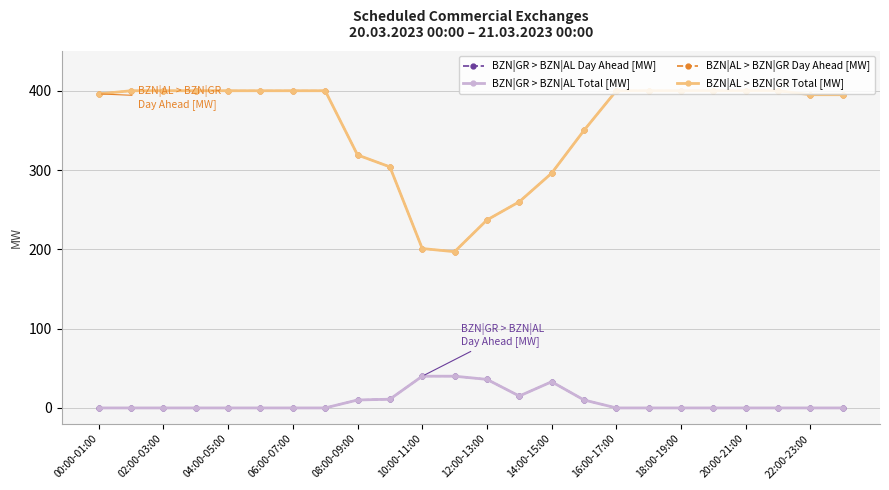

Is this an area chart (filled region under the line)?

No